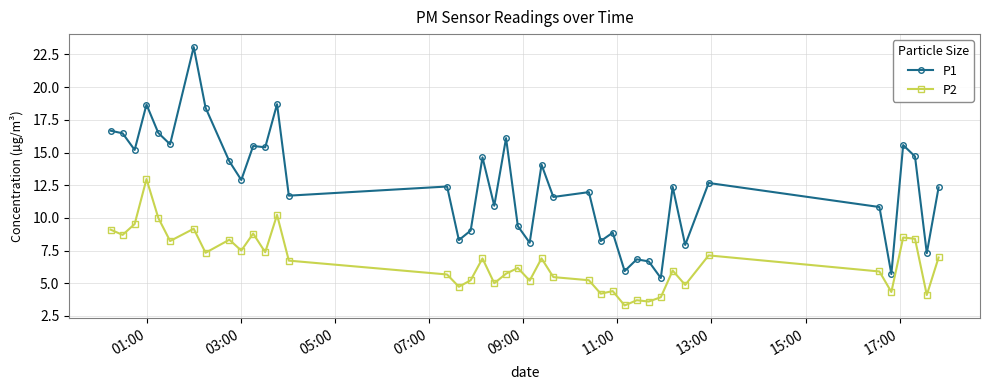

Which series has the largest range (max minus min)?

P1